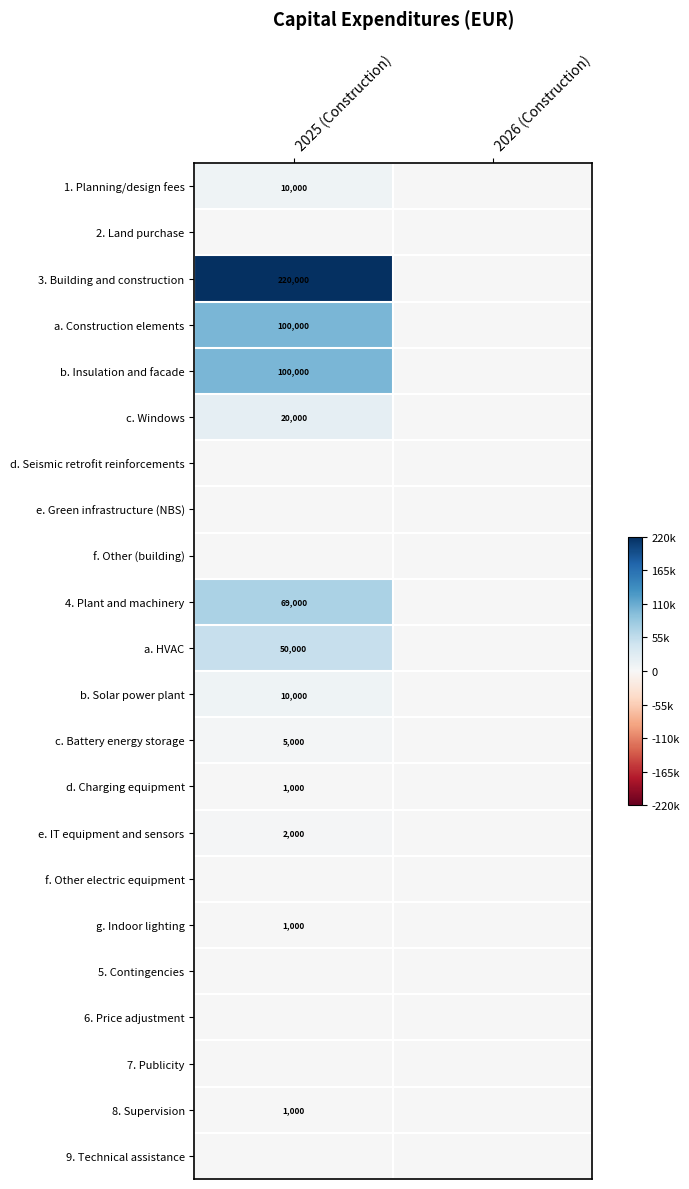

The value of 8. Supervision at 2025 (Construction) is 506. True or false?

False